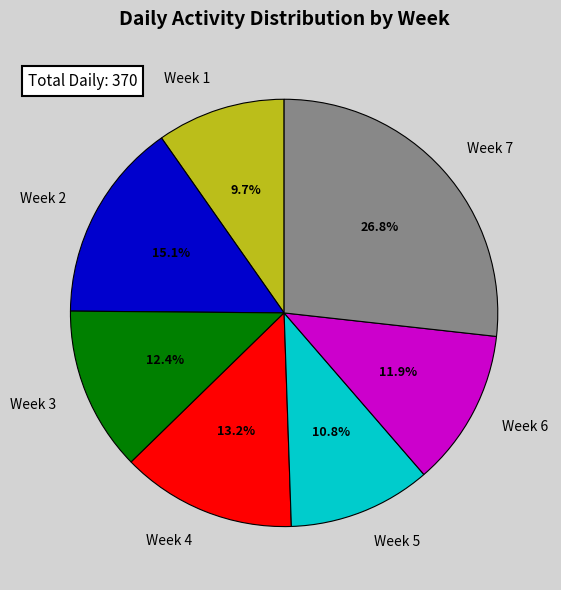

Combined, what portion of the pie is Week 5 and Week 3?

23.2%